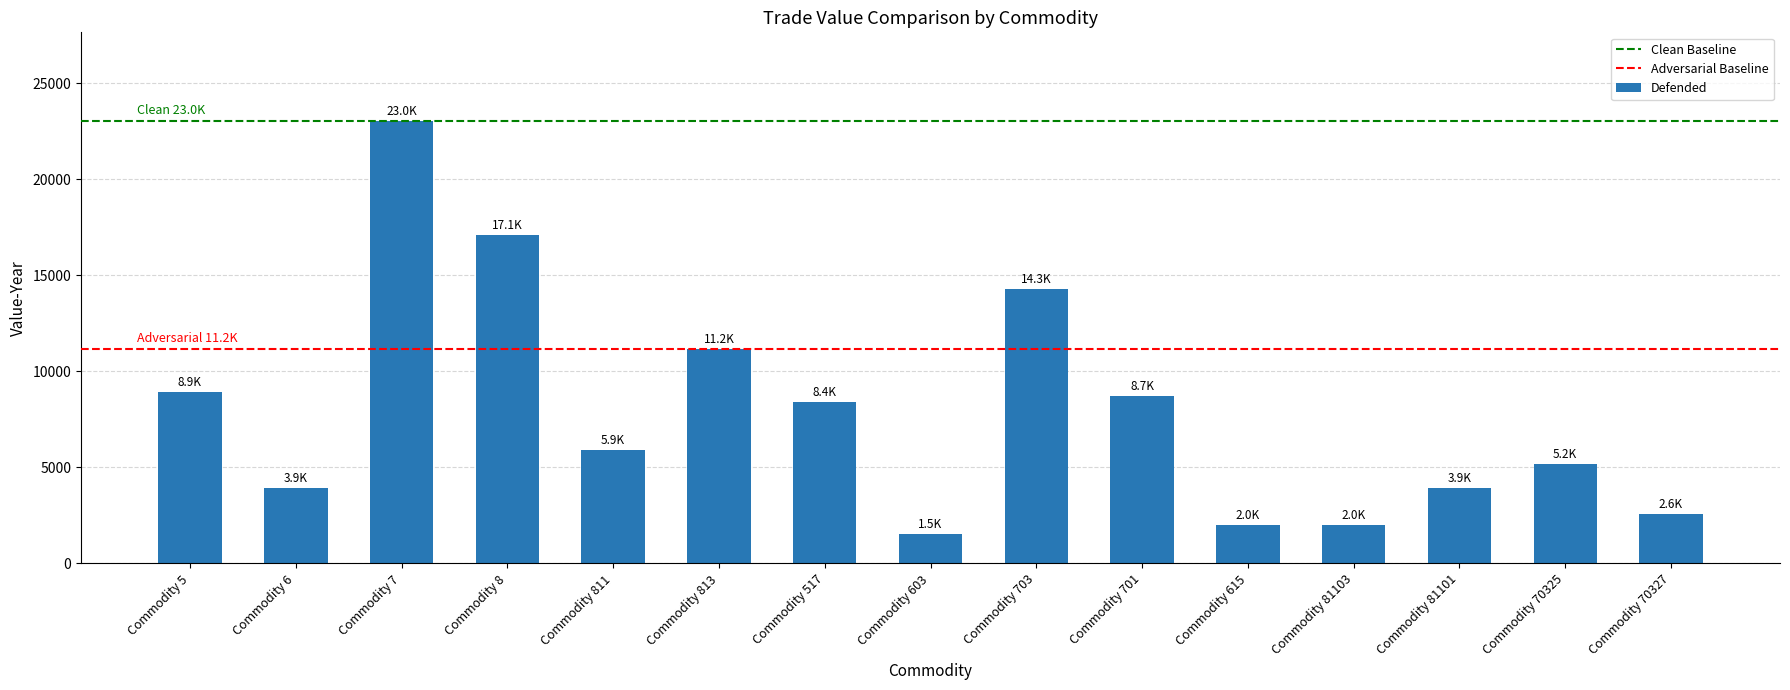

True or false: the data shows 1365 at Commodity 811.

False